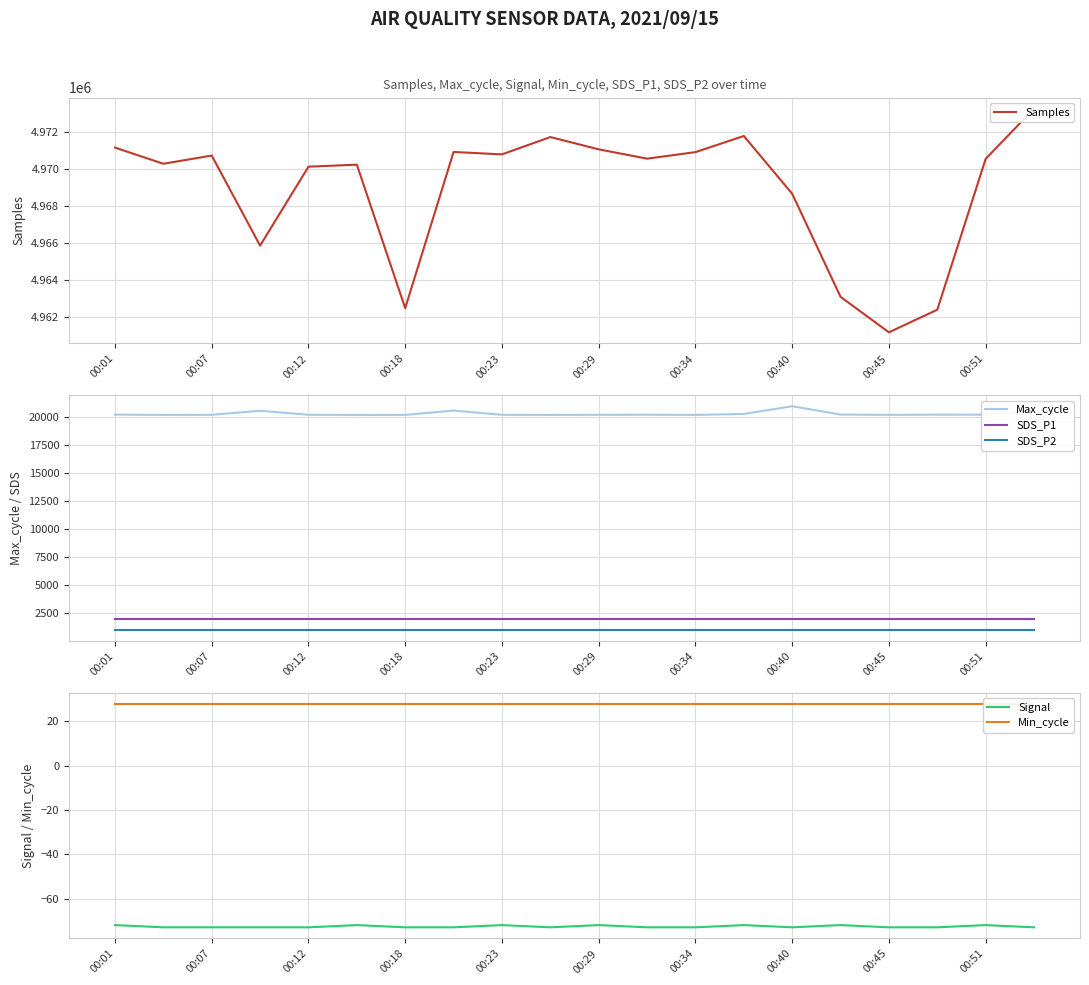

What is the value of the Min_cycle point at the 7th from the left?

28.0